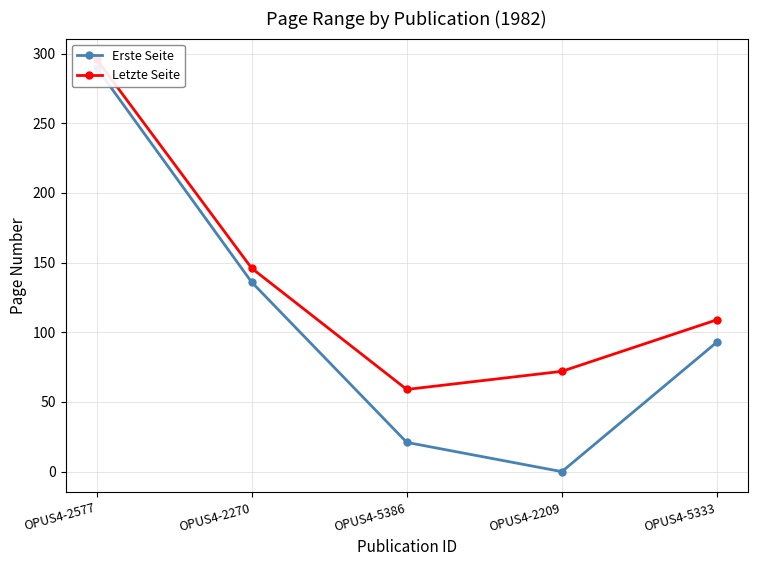

What is the label of the 2nd point from the right?

OPUS4-2209